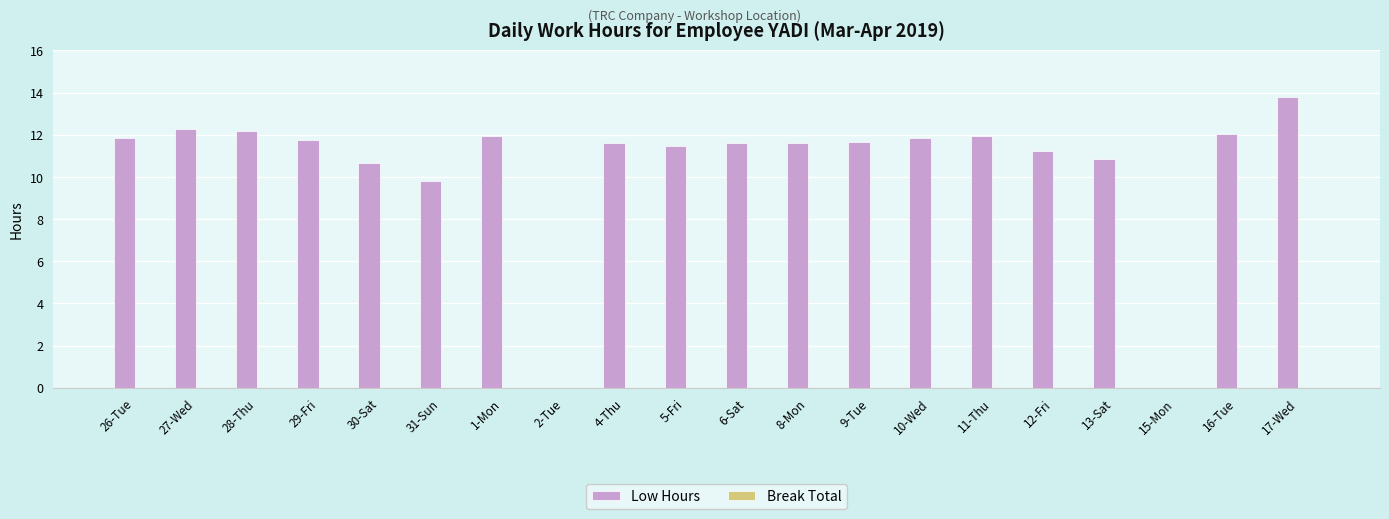

Approximately how many times larger is the value at 4-Thu compared to 28-Thu?

1.0